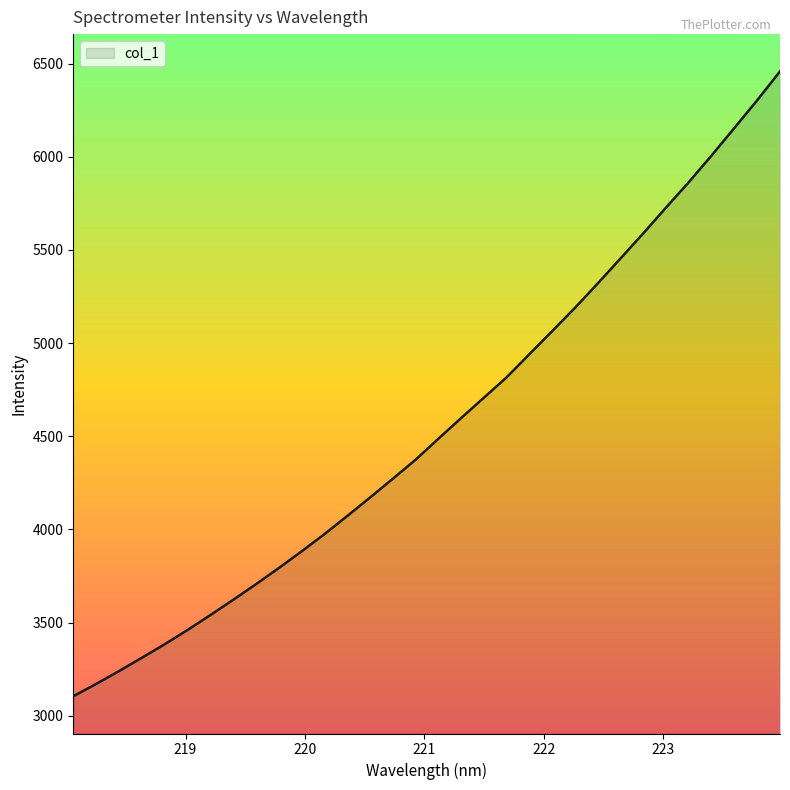

What is the maximum value shown in the chart?

6458.3